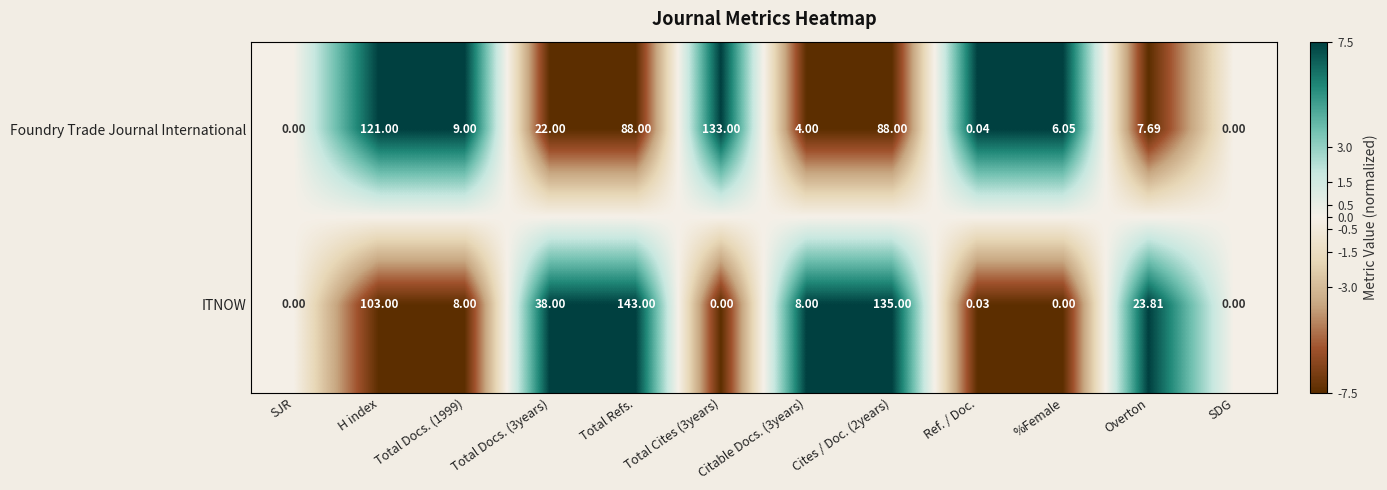

Which series changed the most between Total Docs. (1999) and Total Docs. (3years)?

ITNOW